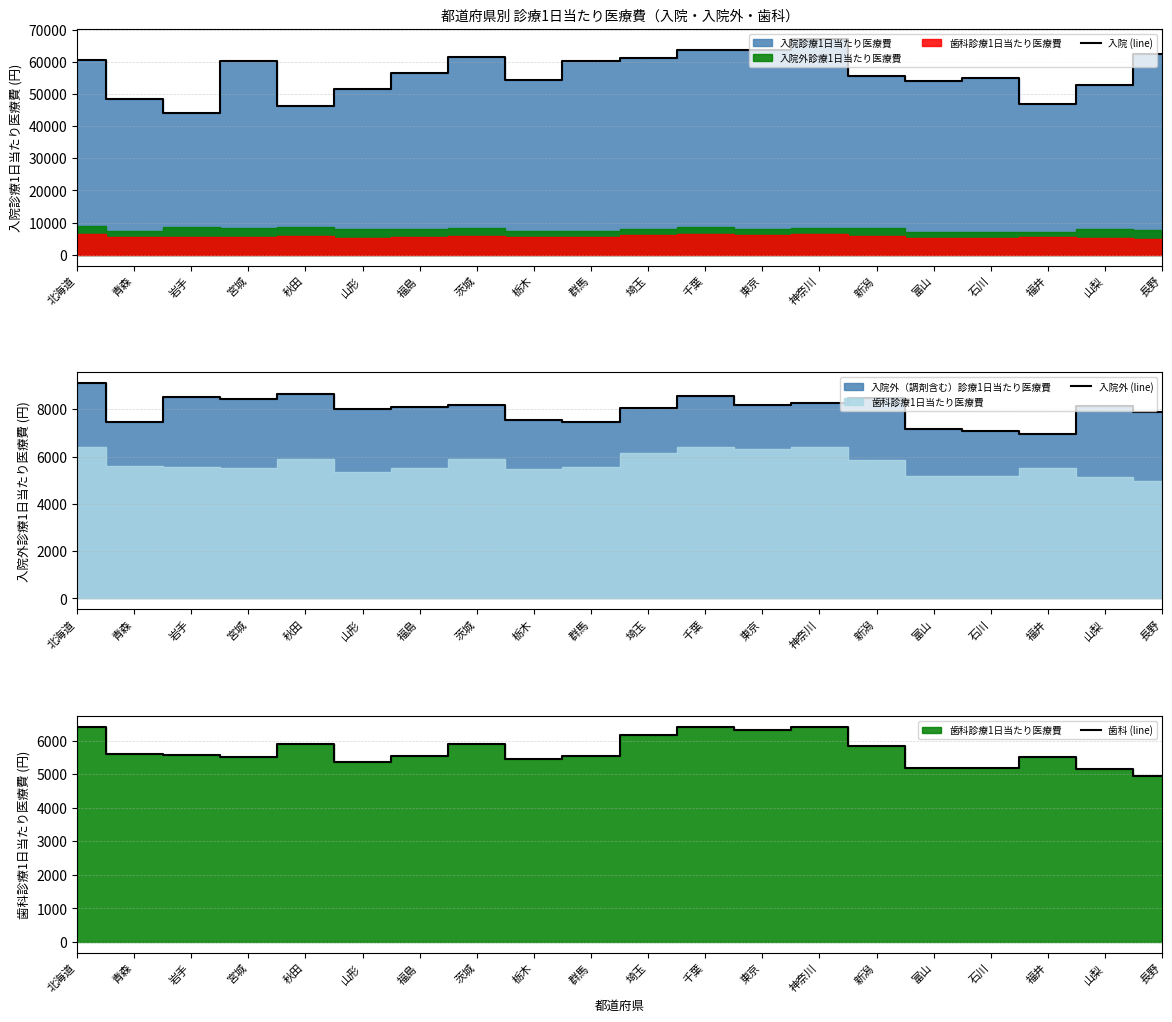

Rank the series at 新潟 from highest to lowest value.

入院 (line), 入院外 (line), 歯科 (line)